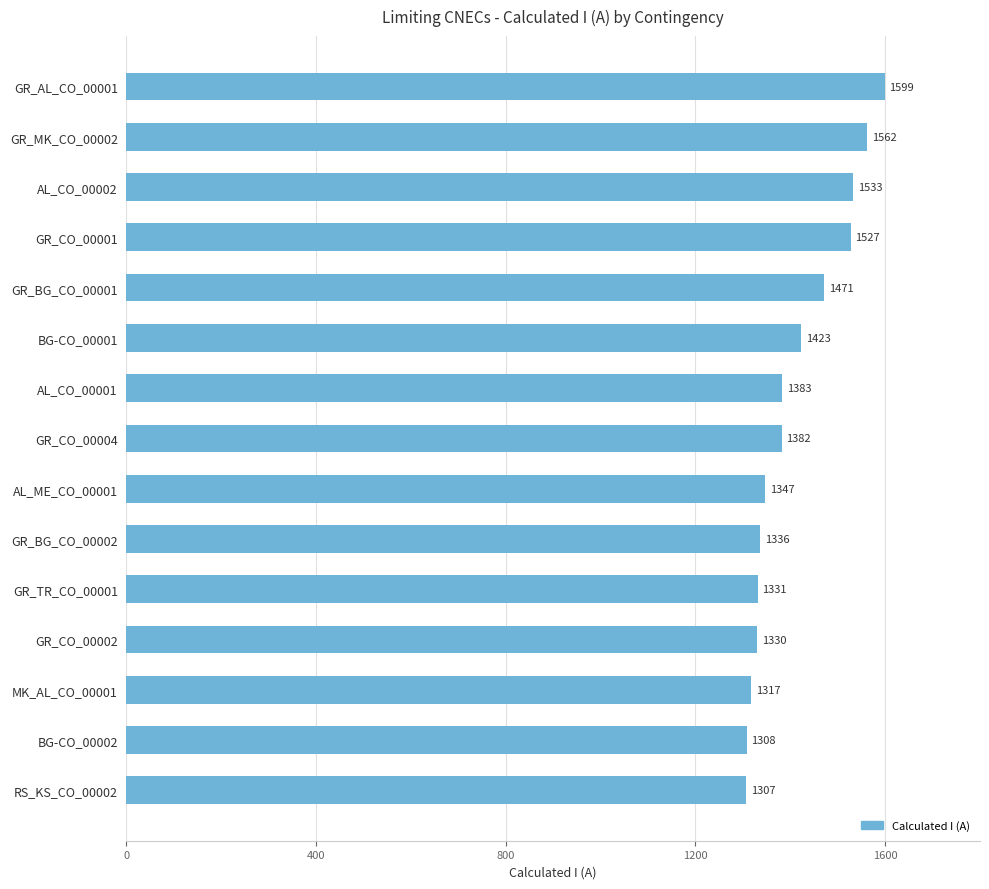

List the labels in order of value, largest first.

GR_AL_CO_00001, GR_MK_CO_00002, AL_CO_00002, GR_CO_00001, GR_BG_CO_00001, BG-CO_00001, AL_CO_00001, GR_CO_00004, AL_ME_CO_00001, GR_BG_CO_00002, GR_TR_CO_00001, GR_CO_00002, MK_AL_CO_00001, BG-CO_00002, RS_KS_CO_00002